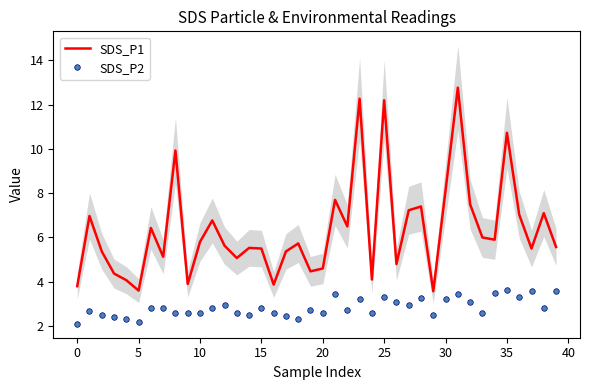

At how many categories does at least one series exceed 8?

6